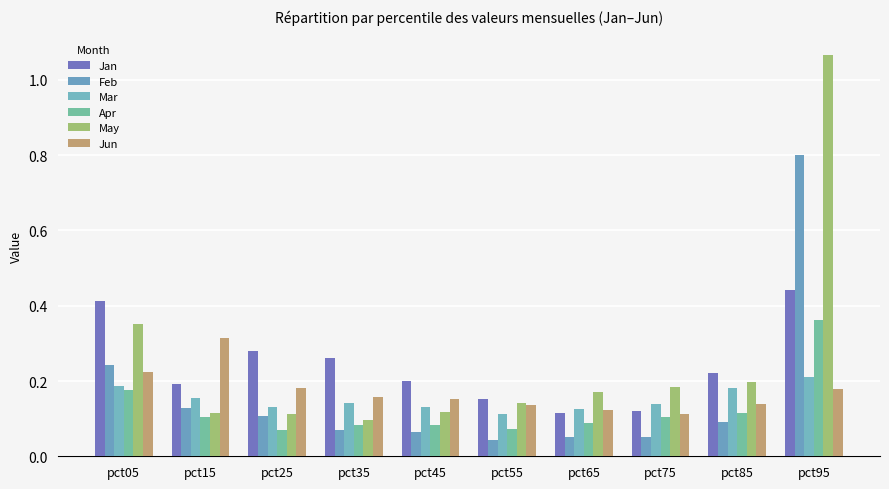

How many Jun values are between 0 and 1?

10